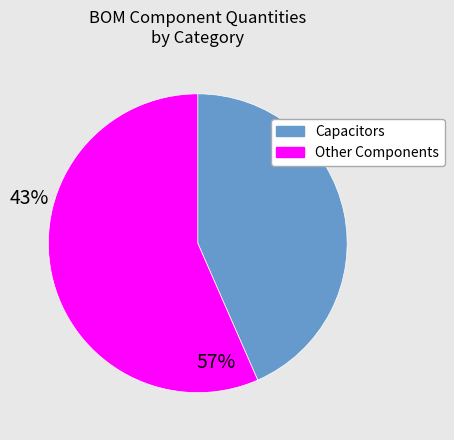

Is there a majority slice in this chart?

Yes